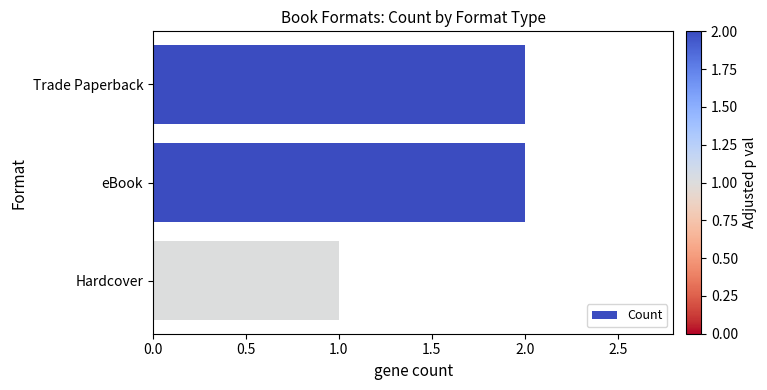

What is the greatest value displayed?

2